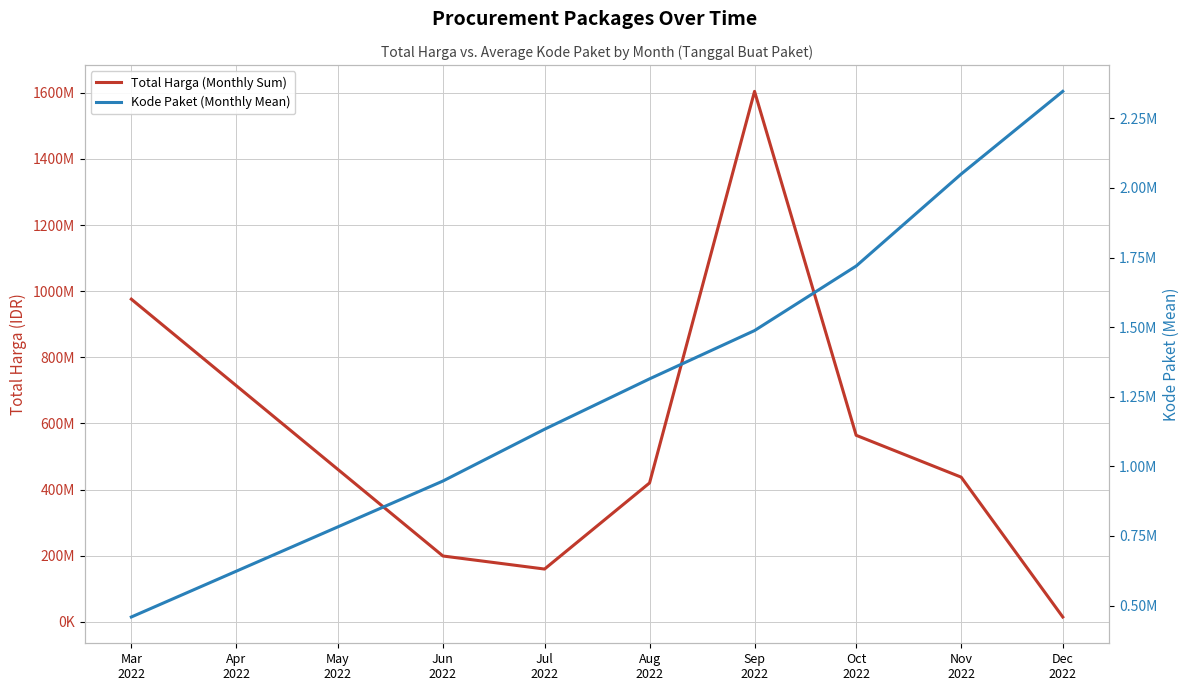

How many data points does each series have?

8